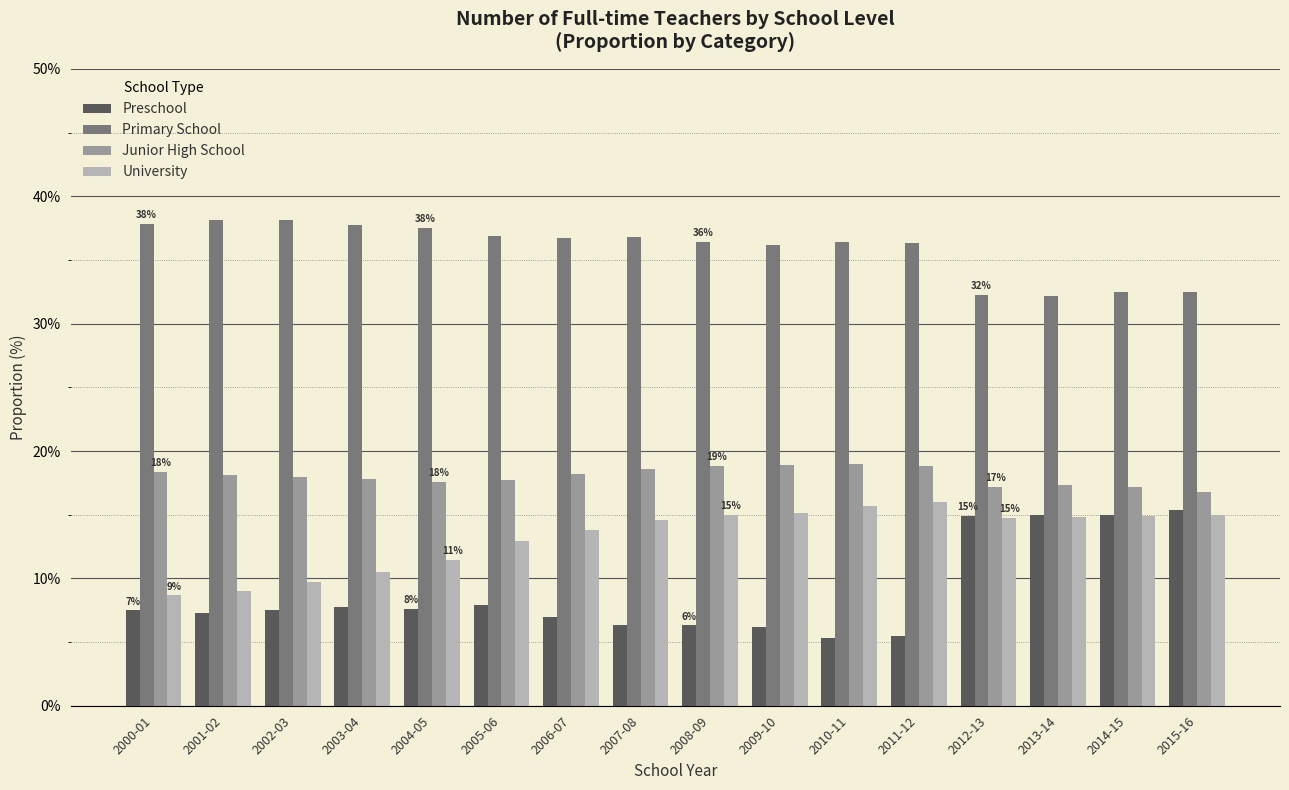

What is the spread (max minus min) of values at 2005-06?

29.0